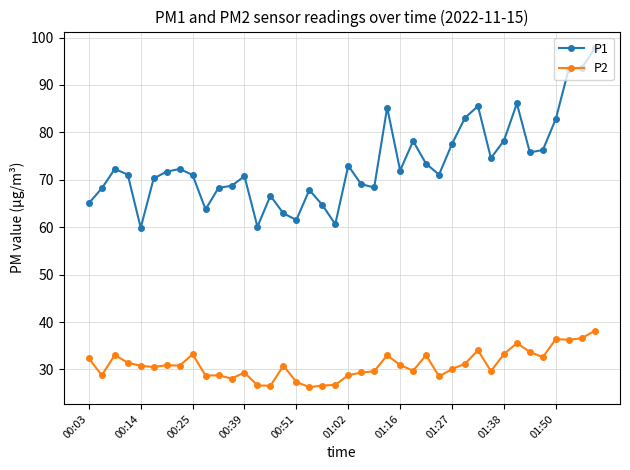

What is the difference between the maximum and minimum values in the P1 series?

37.8